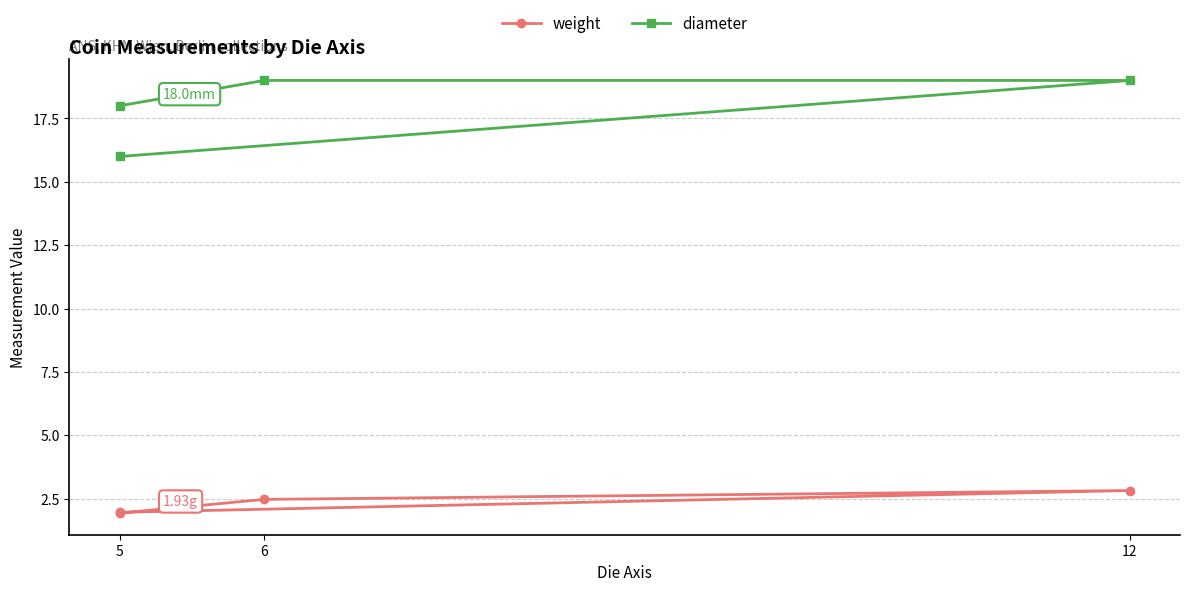

Rank the series by their maximum value, from highest to lowest.

diameter, weight